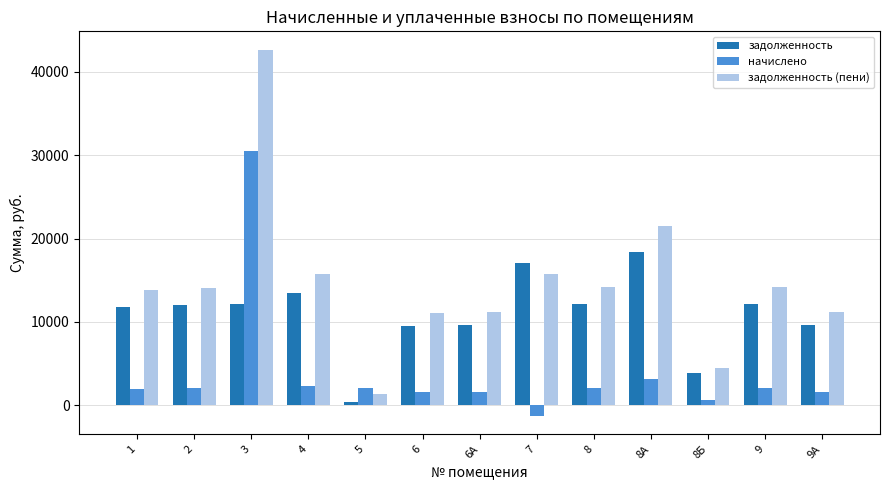

The value of задолженность (пени) at 4 is 27352.4. True or false?

False